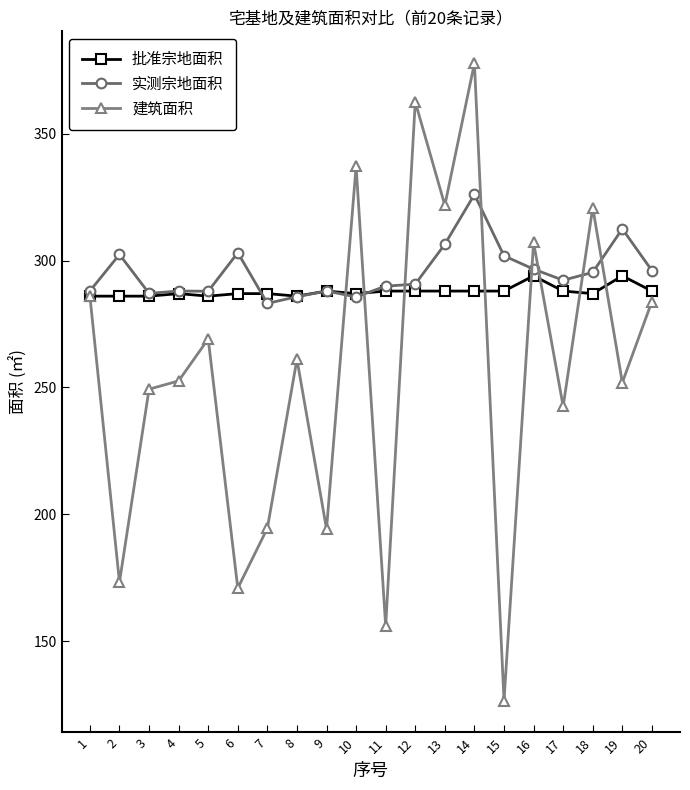

Count the number of categories in the chart.

20